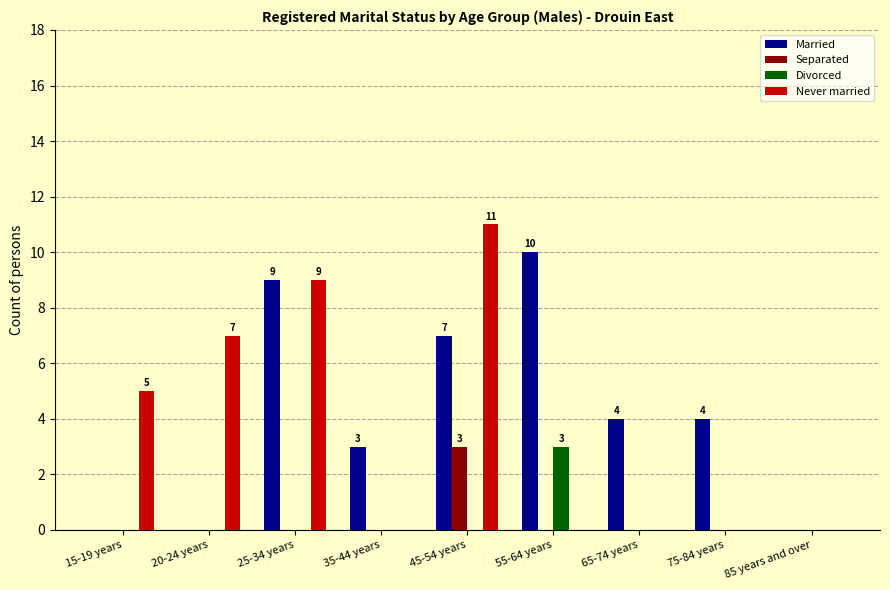

What is the highest value of the Never married series?

11